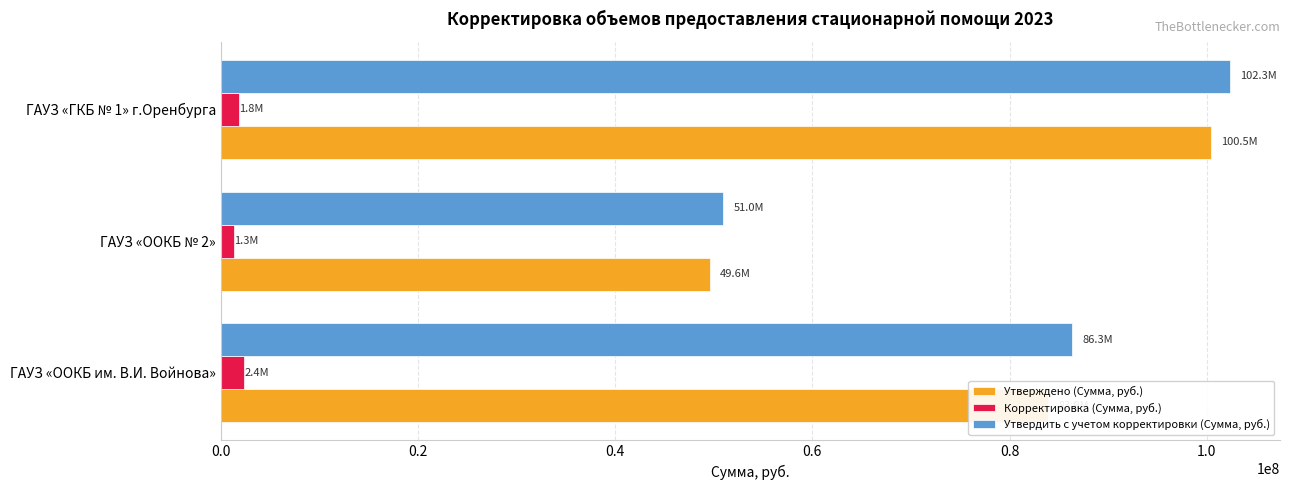

At how many categories does at least one series exceed 99803005?

1